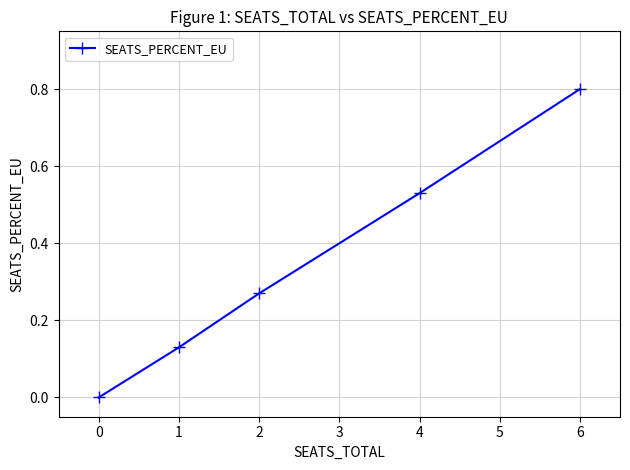

Rank the categories by value from highest to lowest.

6, 4, 2, 1, 0